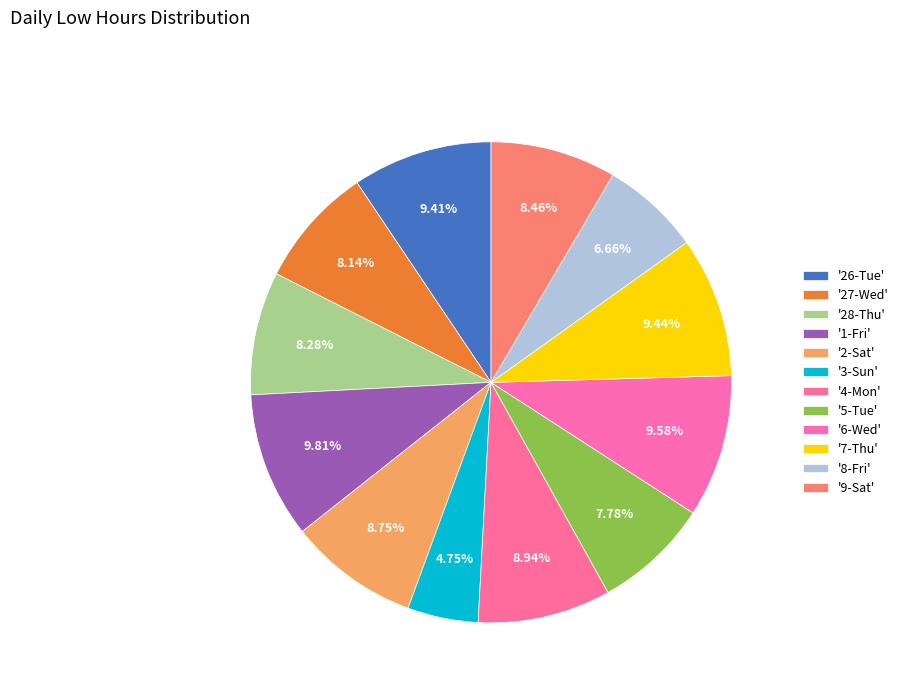

Count the number of slices in the pie.

12